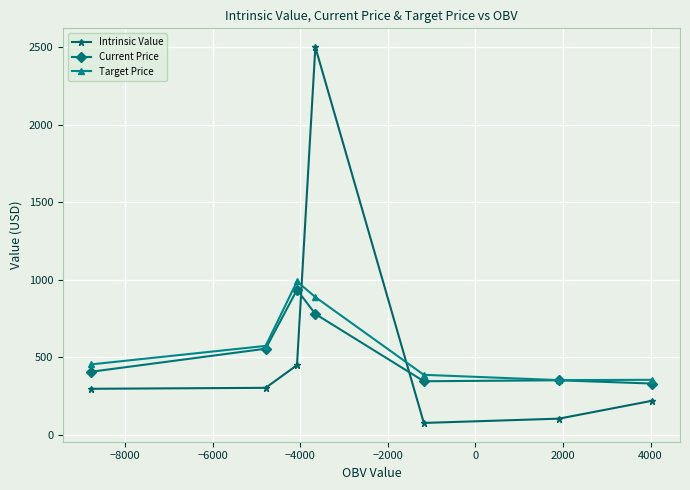

Which series has the largest range (max minus min)?

Intrinsic Value